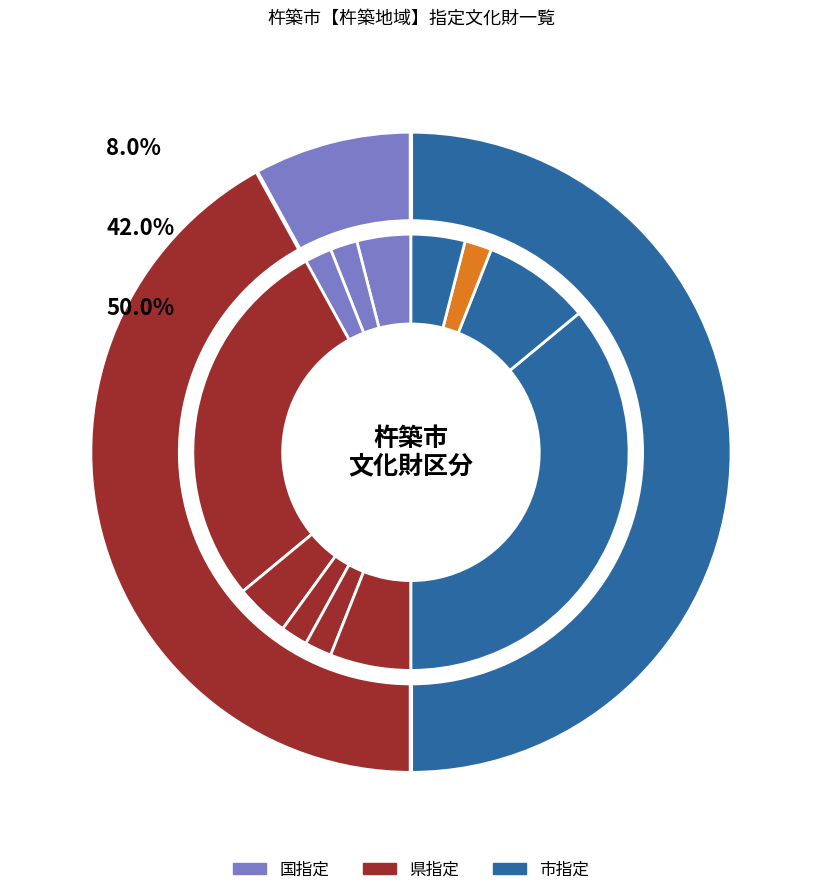

Count the number of slices in the pie.

12